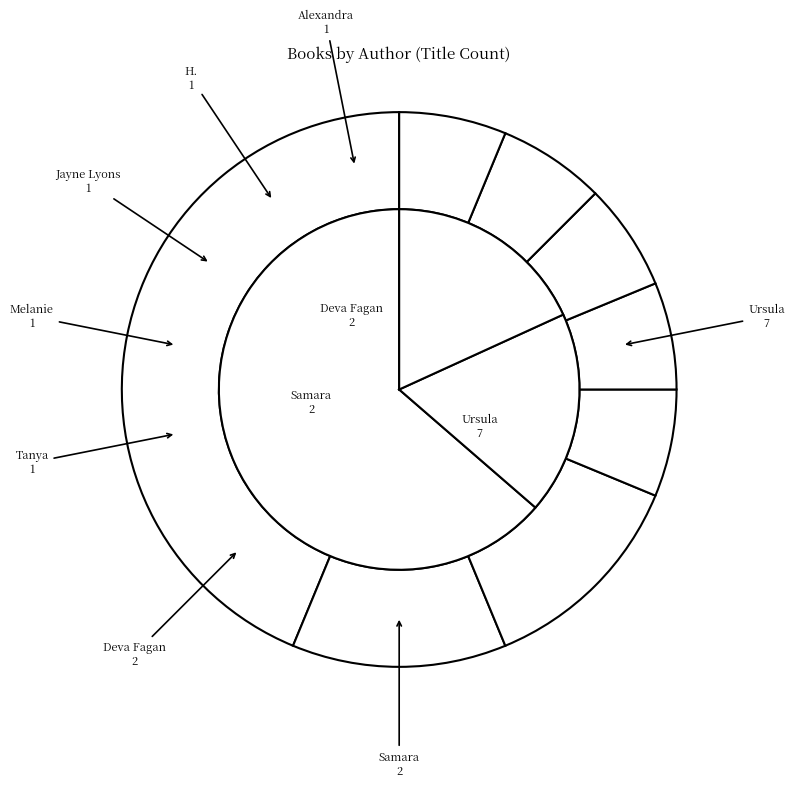

To the nearest percent, what percentage of the pie is H. M. Bouwman?

6%